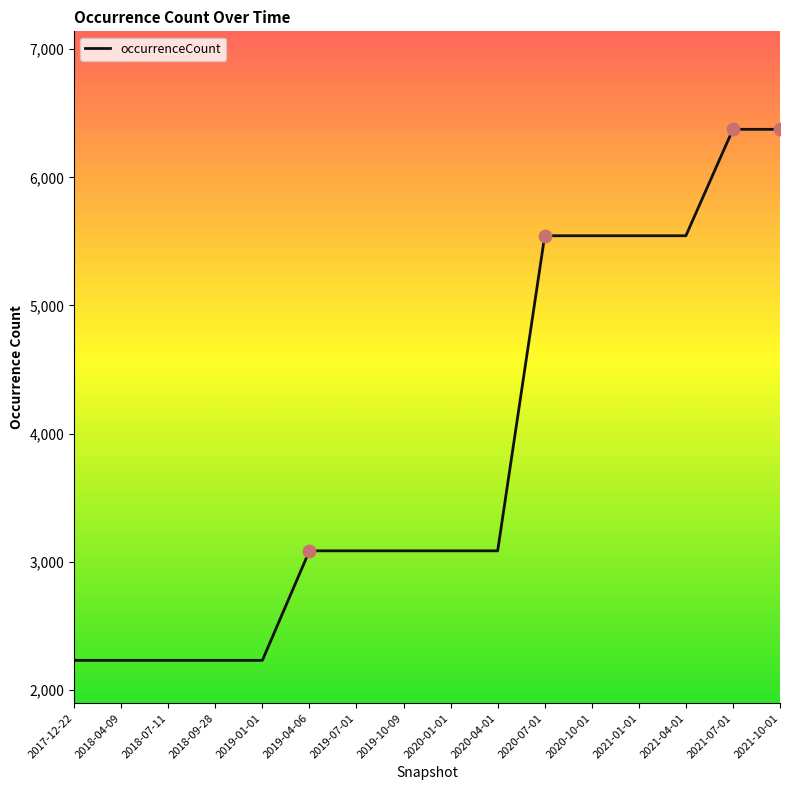

Approximately how many times larger is the value at 2018-04-09 compared to 2020-07-01?

0.4